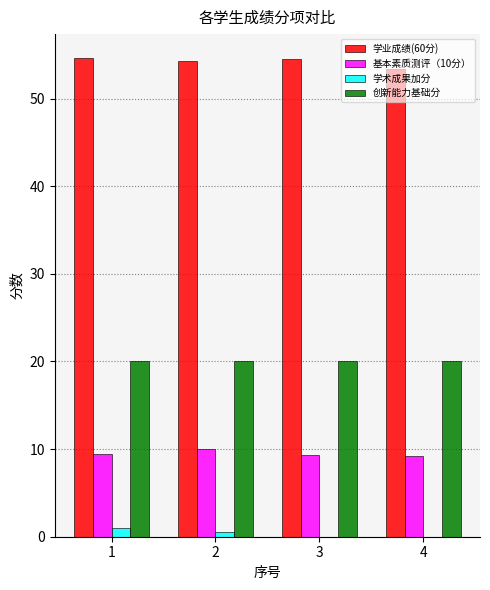

How many distinct data groups are displayed?

4